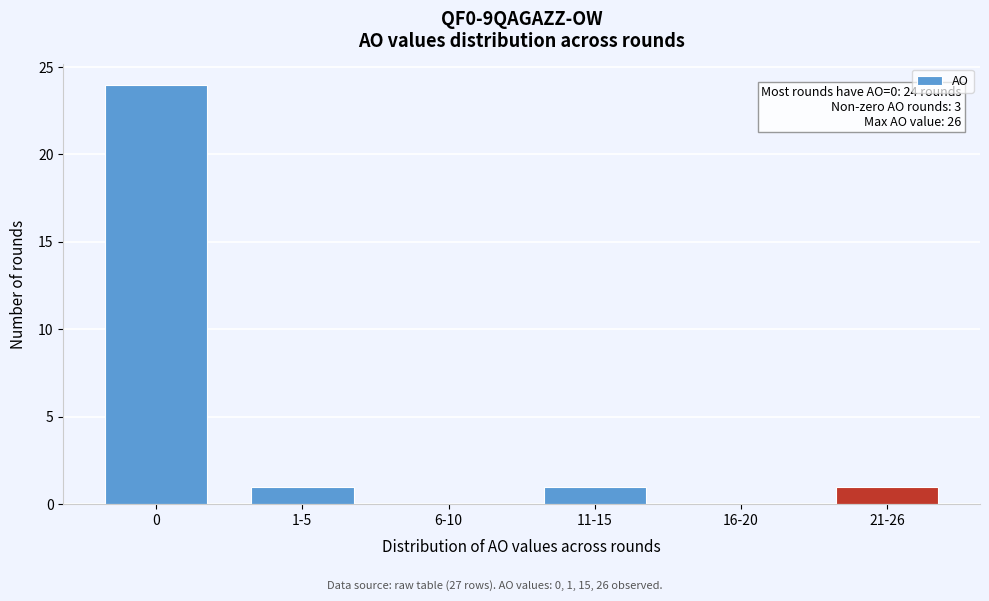

Reading left to right, list all the values displayed in this chart.

0=24	1-5=1	6-10=0	11-15=1	16-20=0	21-26=1